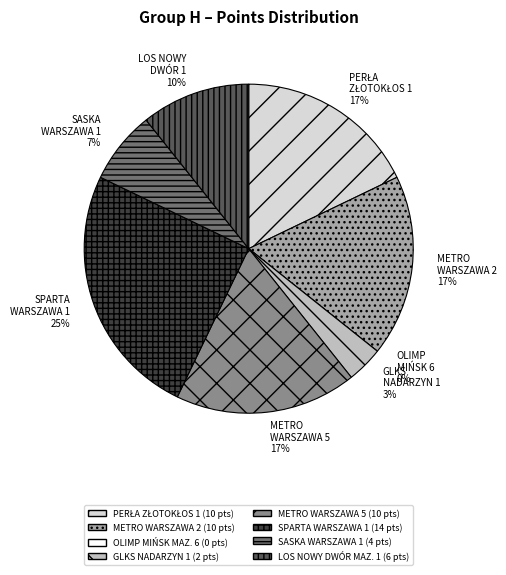

How many slices are in this pie chart?

8